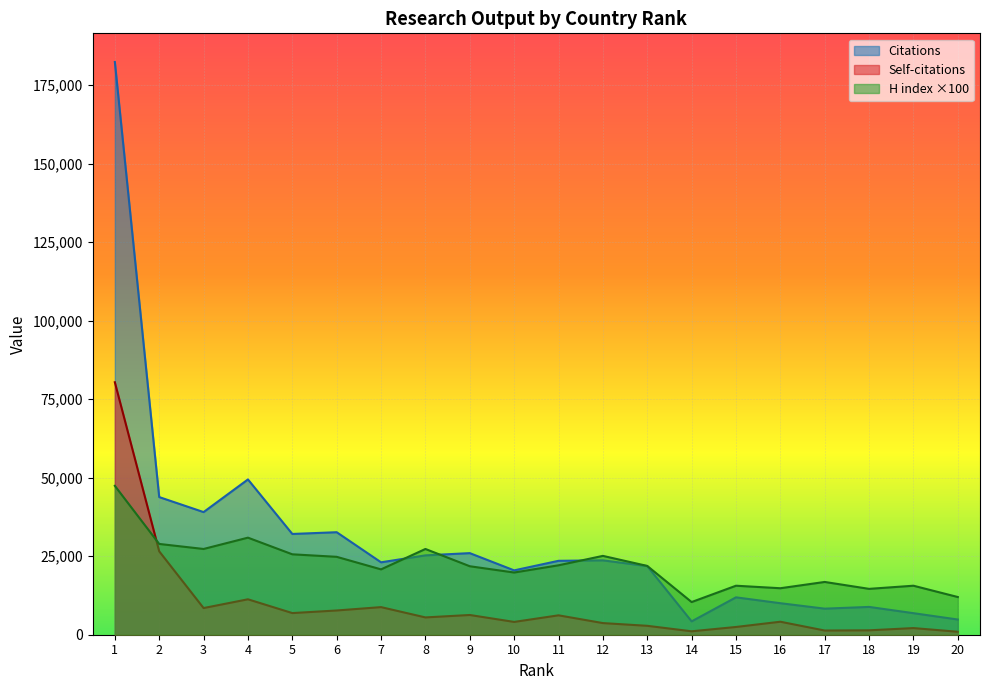

Reading left to right, list all the values displayed in this chart.

Citations: 1=182338	2=43820	3=39043	4=49436	5=32077	6=32636	7=23051	8=25264	9=25975	10=20485	11=23530	12=23678	13=21847	14=4250	15=11901	16=10033	17=8299	18=8854	19=6860	20=4840
Self-citations: 1=80376	2=26551	3=8489	4=11279	5=6892	6=7717	7=8788	8=5510	9=6284	10=4074	11=6176	12=3705	13=2837	14=1092	15=2467	16=4138	17=1335	18=1402	19=2115	20=943
H index: 1=47400	2=28900	3=27300	4=30900	5=25600	6=24800	7=20800	8=27300	9=21800	10=19800	11=22100	12=25100	13=21900	14=10400	15=15600	16=14800	17=16800	18=14600	19=15600	20=12000